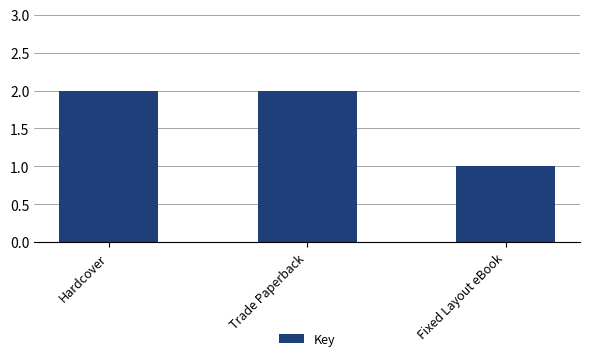

What position from the left is Fixed Layout eBook?

3